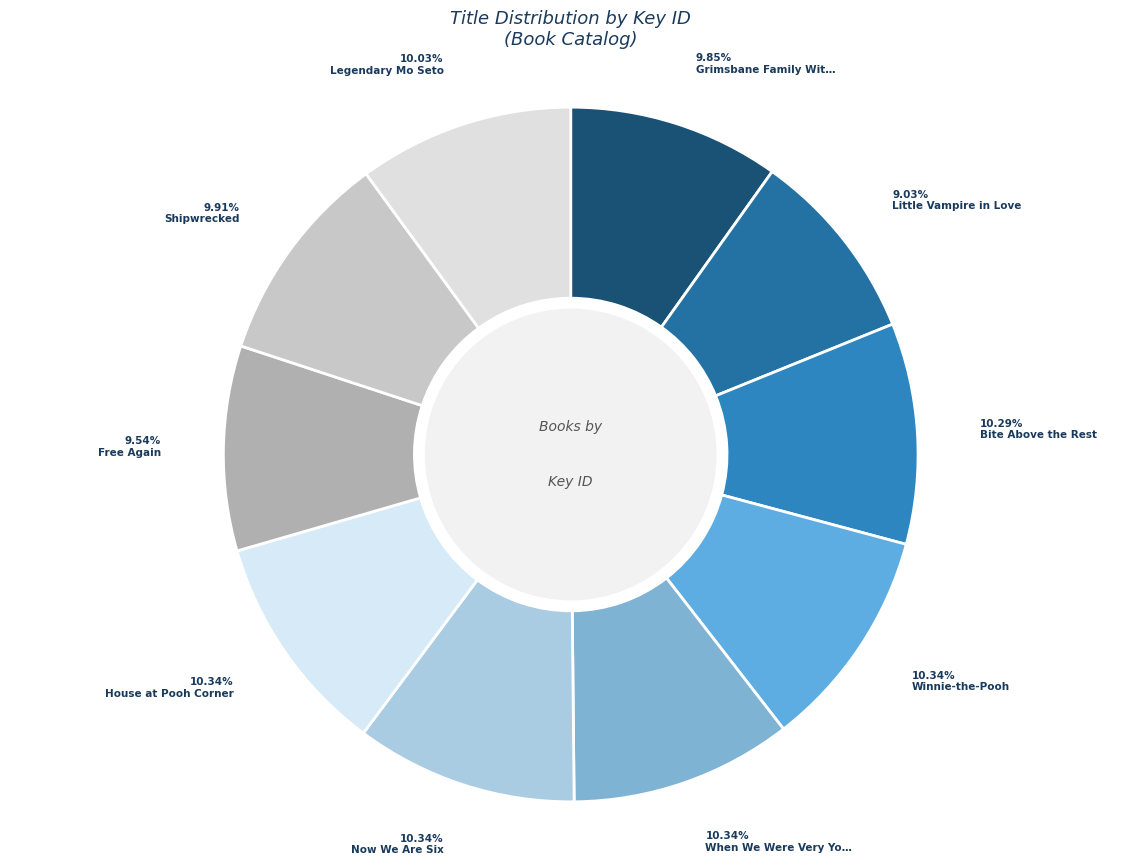

What is the smallest slice in the pie chart?

Little Vampire in Love